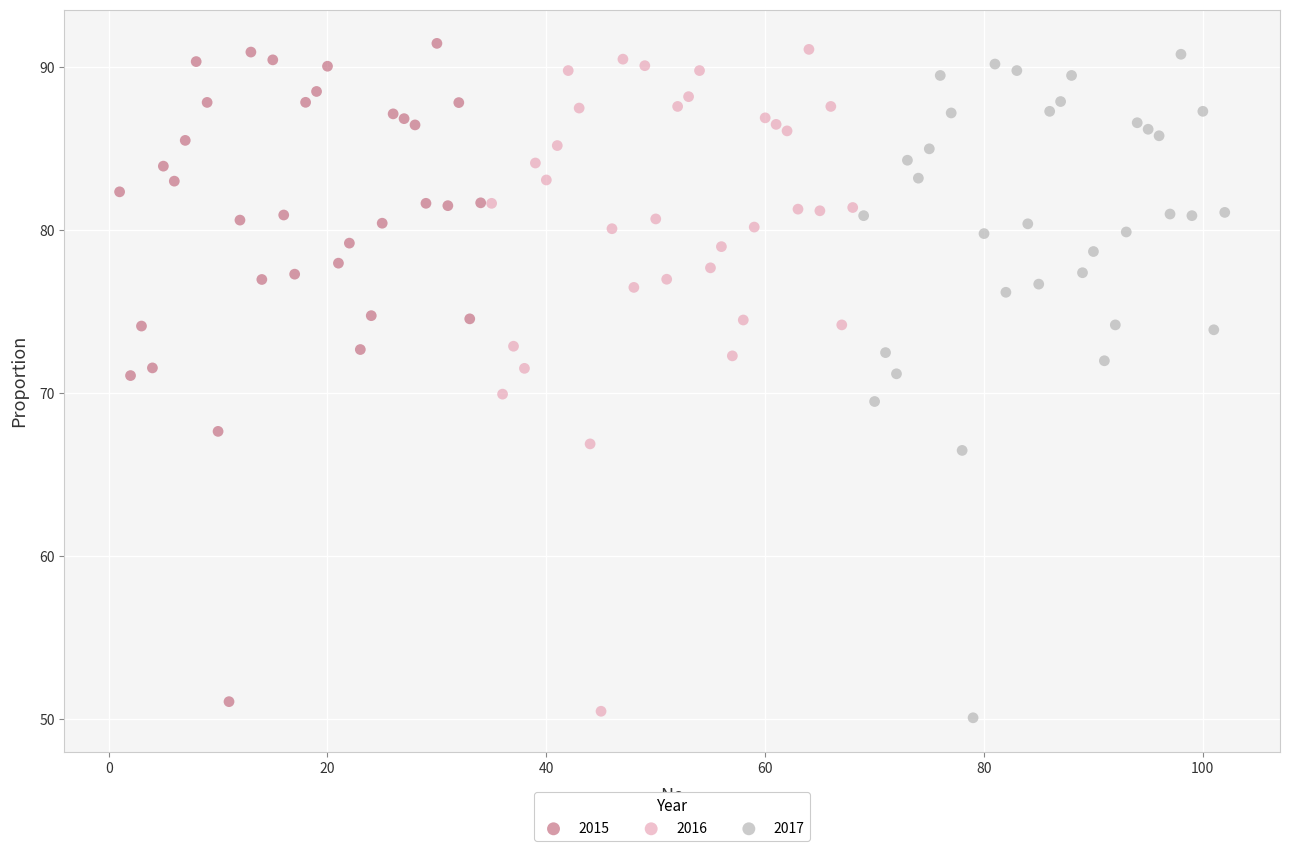

Which series has the widest spread of Y values?

2017